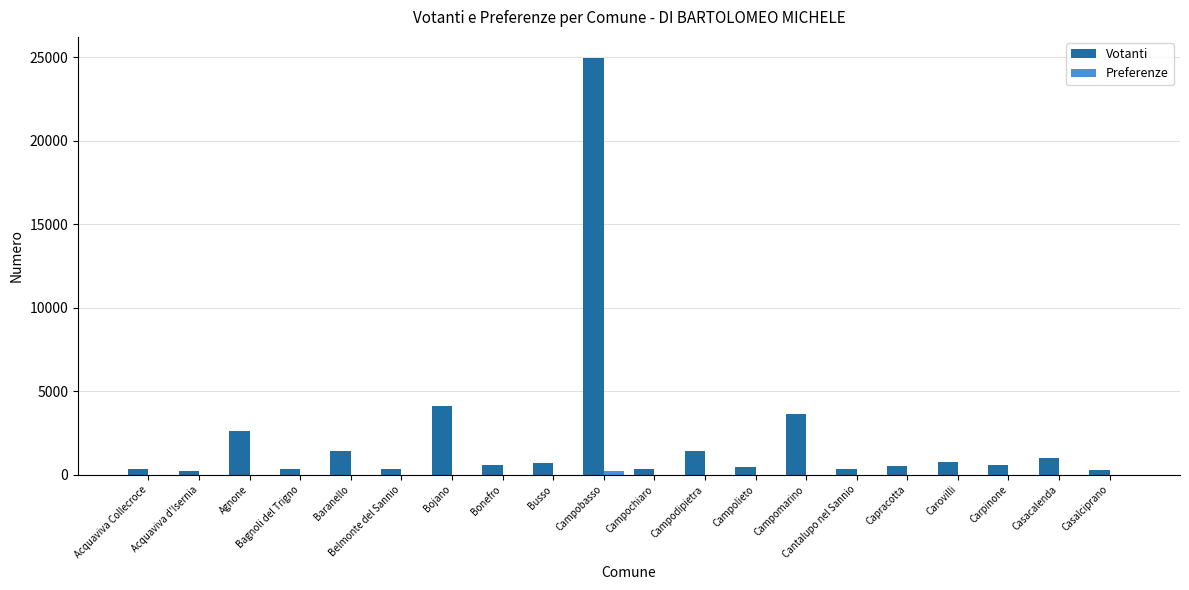

What is the total value across all series at Bojano?

4139